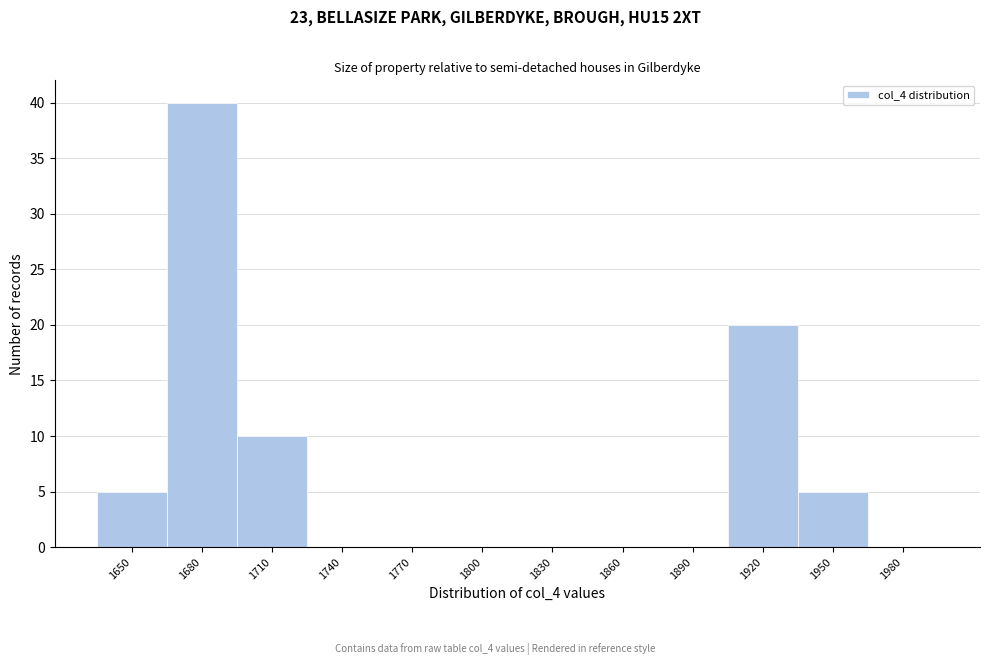

Reading right to left, what are all the values shown in this chart?

1980=0	1950=5	1920=20	1890=0	1860=0	1830=0	1800=0	1770=0	1740=0	1710=10	1680=40	1650=5